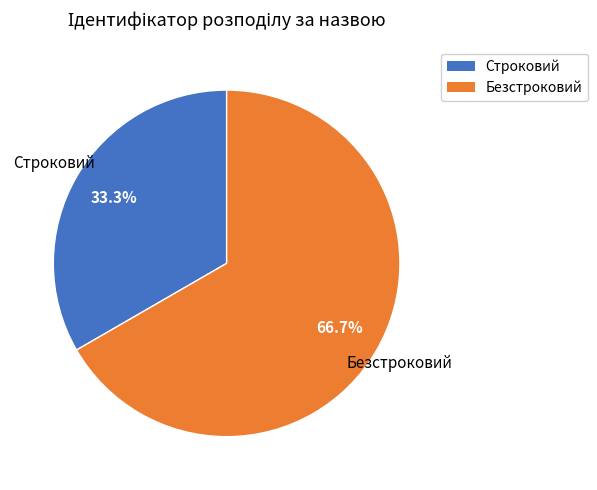

How many slices are in this pie chart?

2